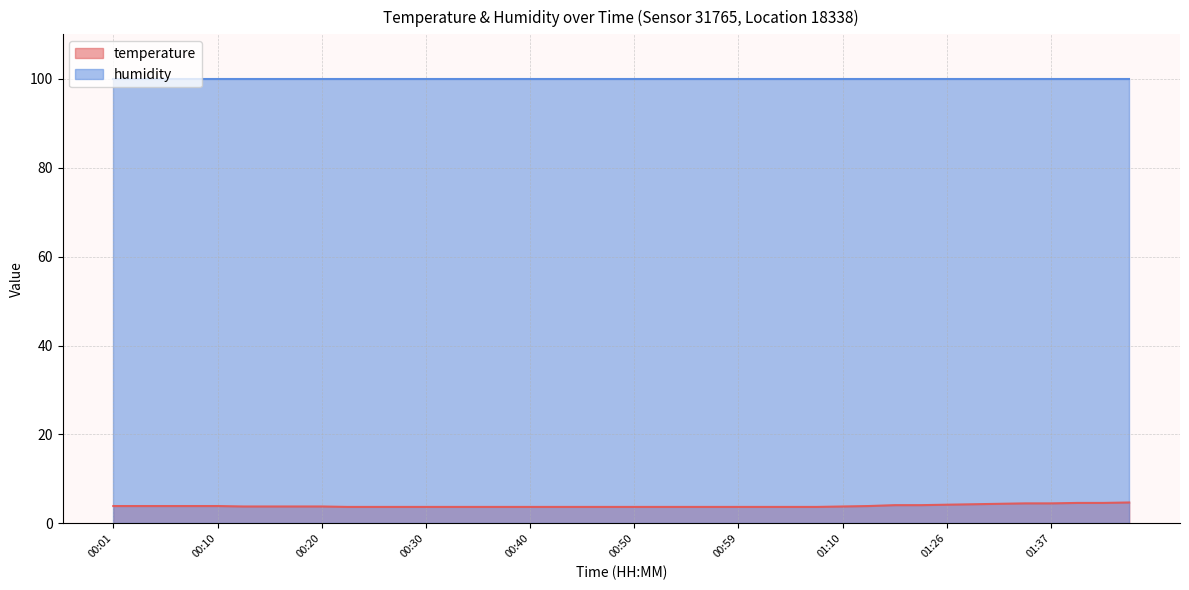

What is the sum of the values at 00:50 and 00:47?

7.4